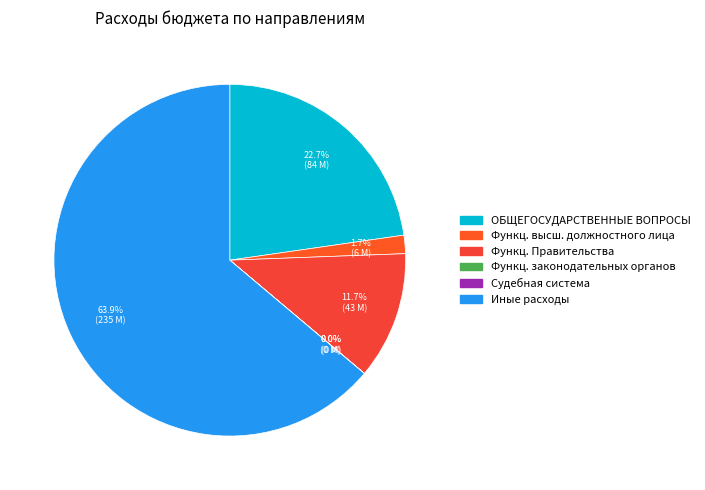

To the nearest percent, what is the difference between the largest and smallest slice percentages?

64%